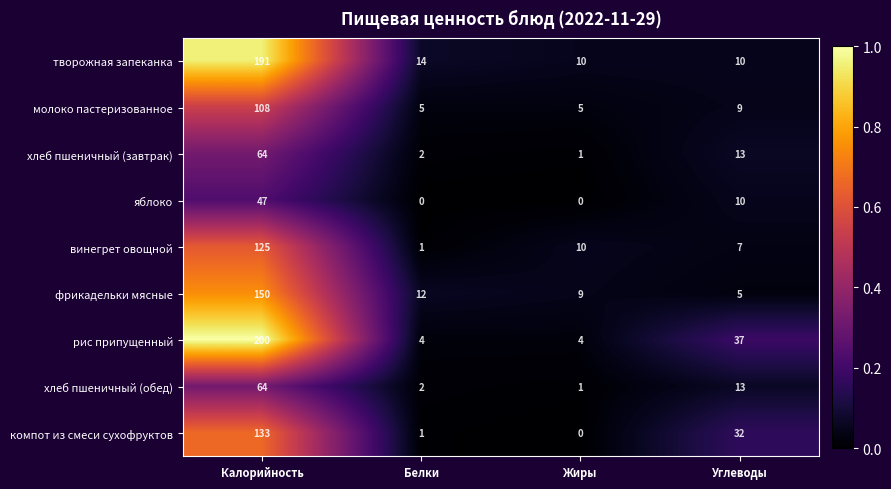

Is it true that компот из смеси сухофруктов equals -72 at Жиры?

False